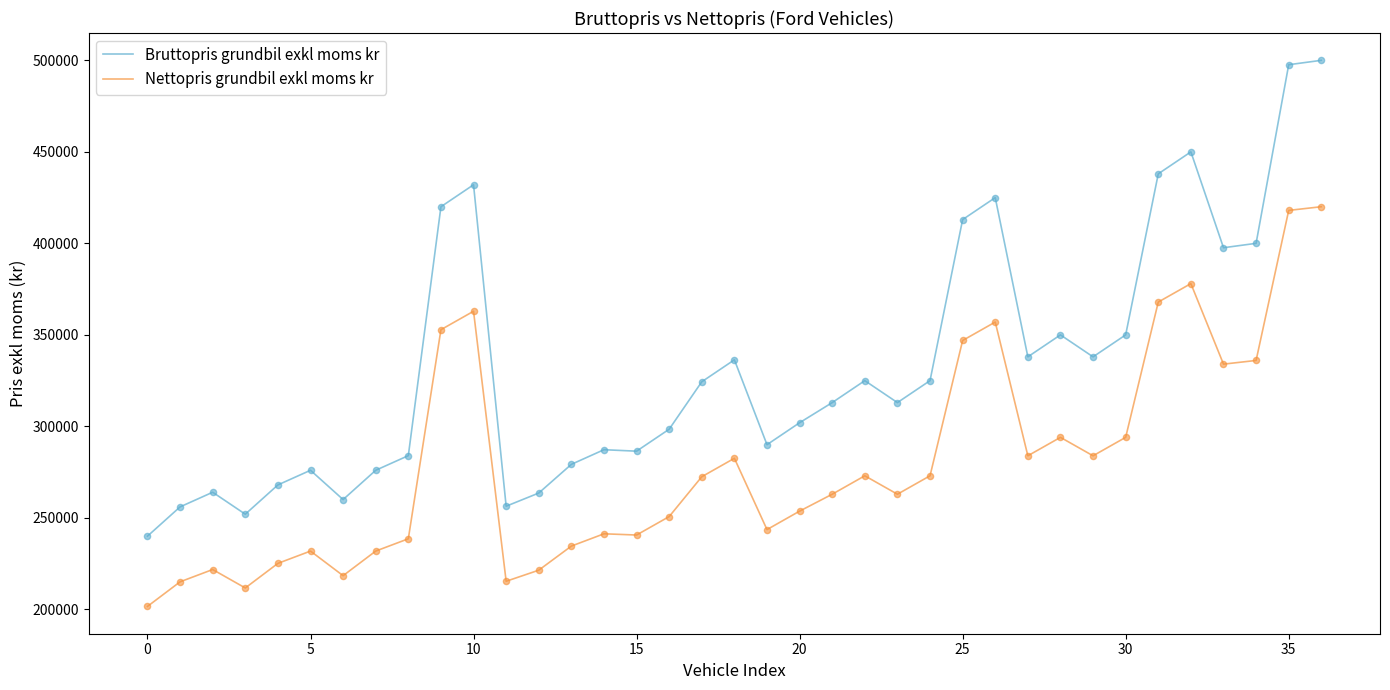

Which series has the largest total across all categories?

Bruttopris grundbil exkl moms kr